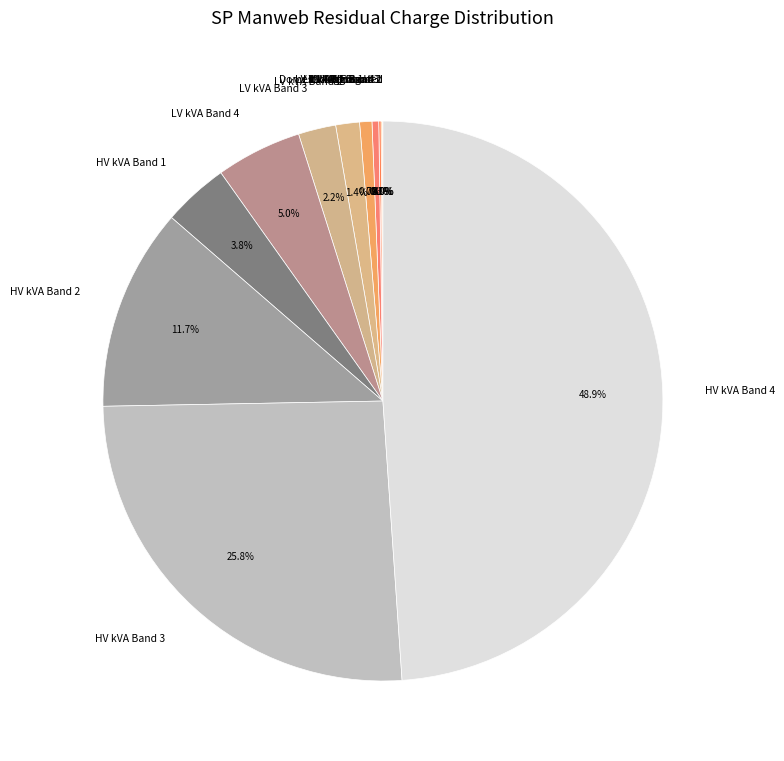

Is HV kVA Band 2 the majority of the pie?

No